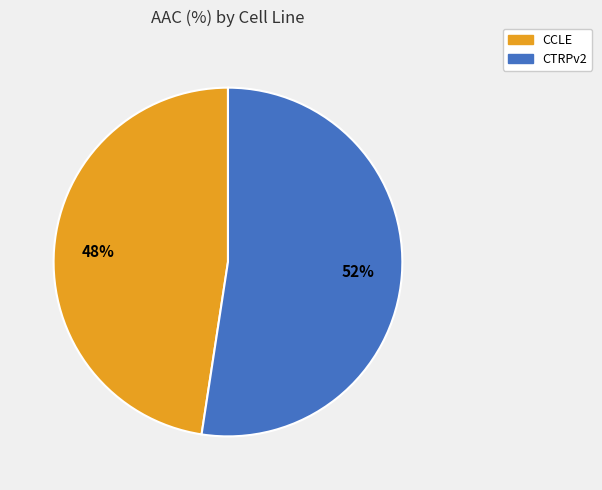

What is the smallest slice in the pie chart?

CCLE